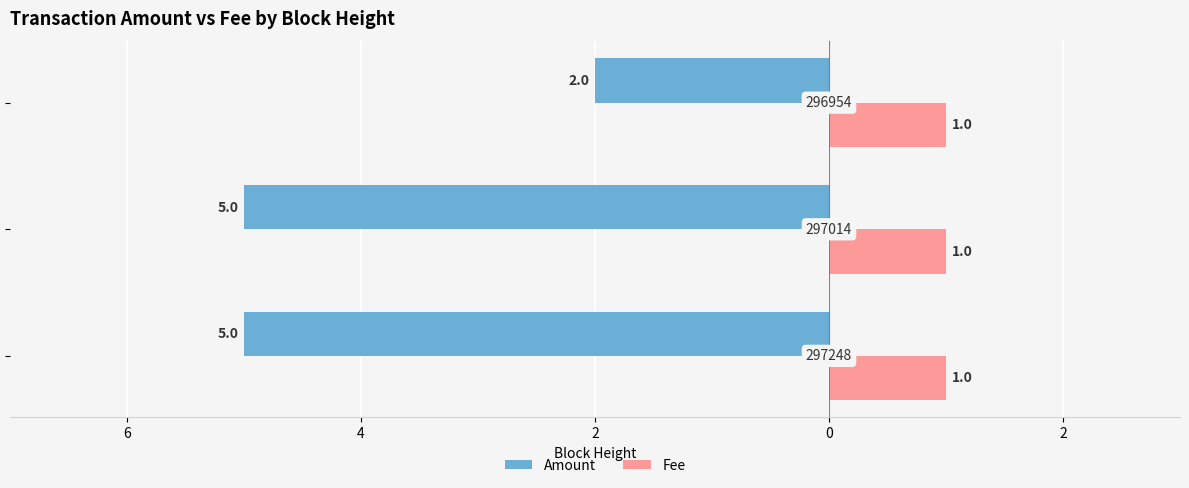

What are all the series names shown in the legend?

Amount, Fee